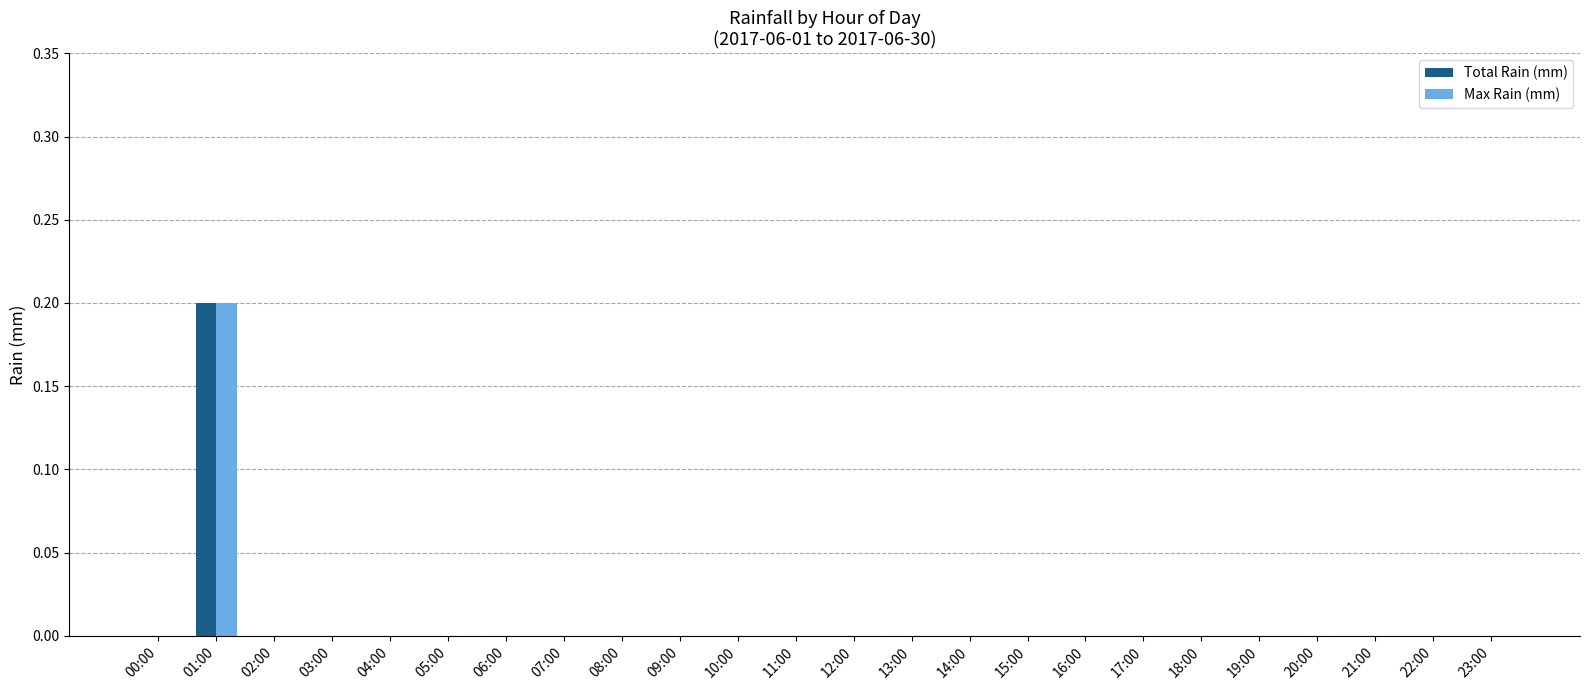

How many Total Rain (mm) values are between 0 and 1?

24